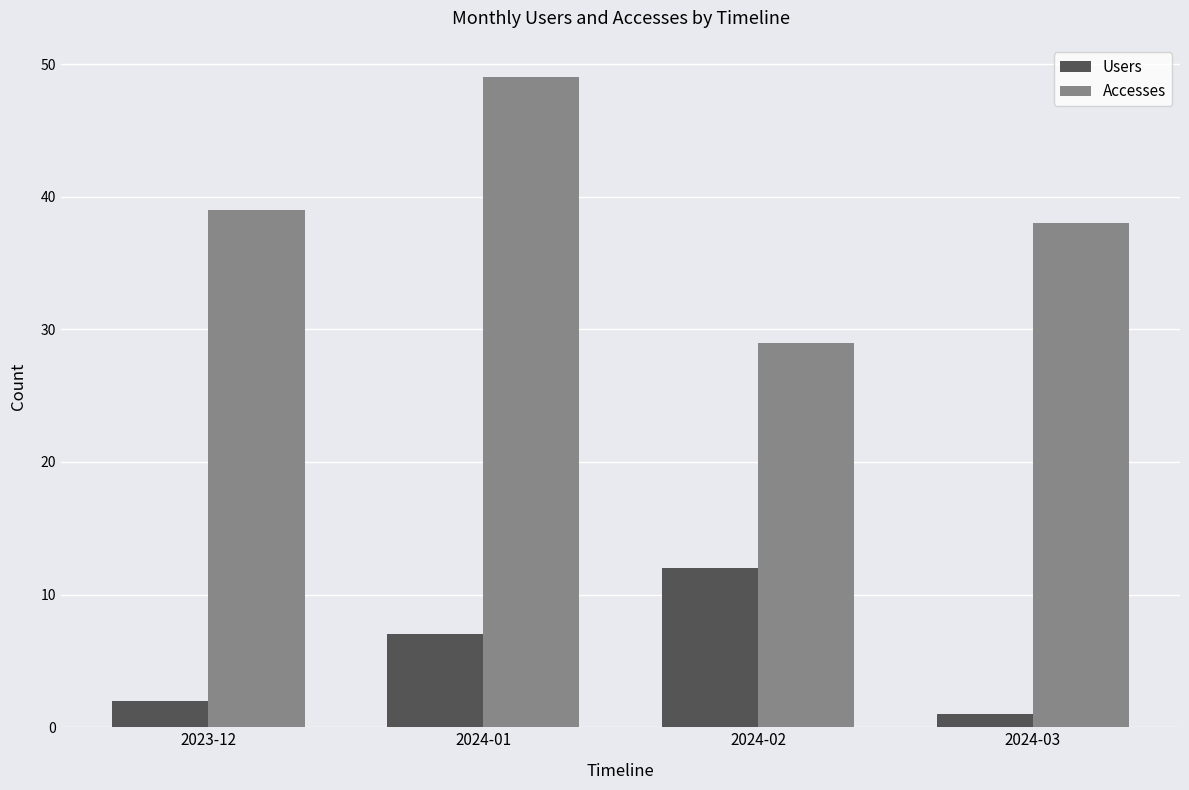

List the series in order of their peak value, highest first.

Accesses, Users